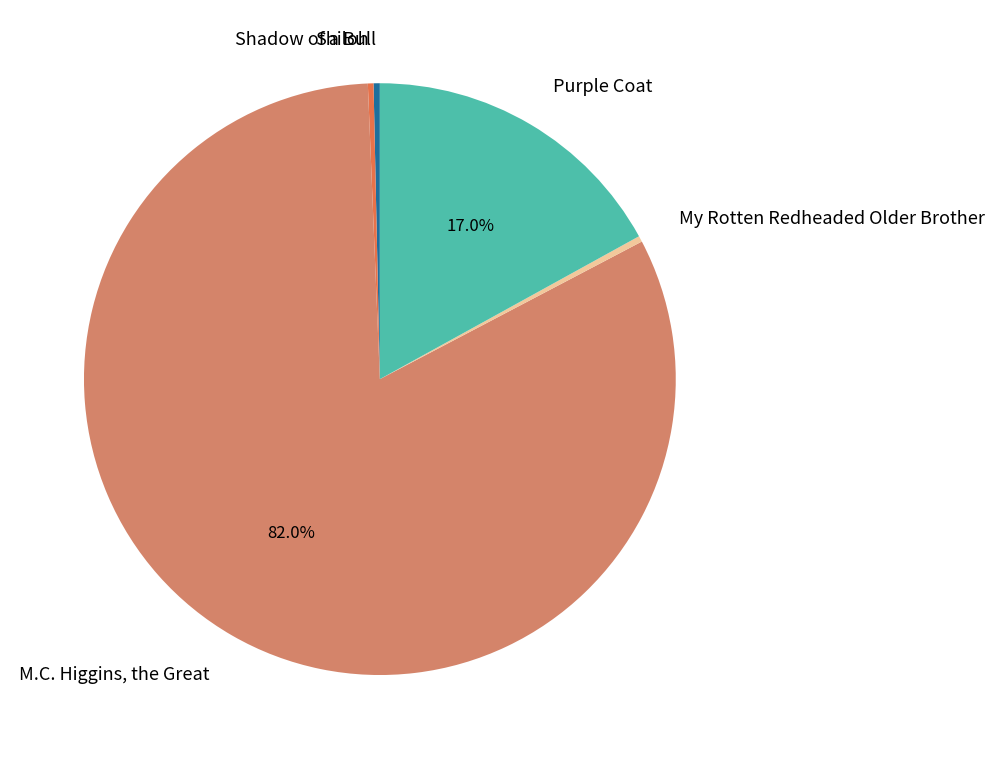

Combined, do Shiloh and Shadow of a Bull account for over 50%?

No